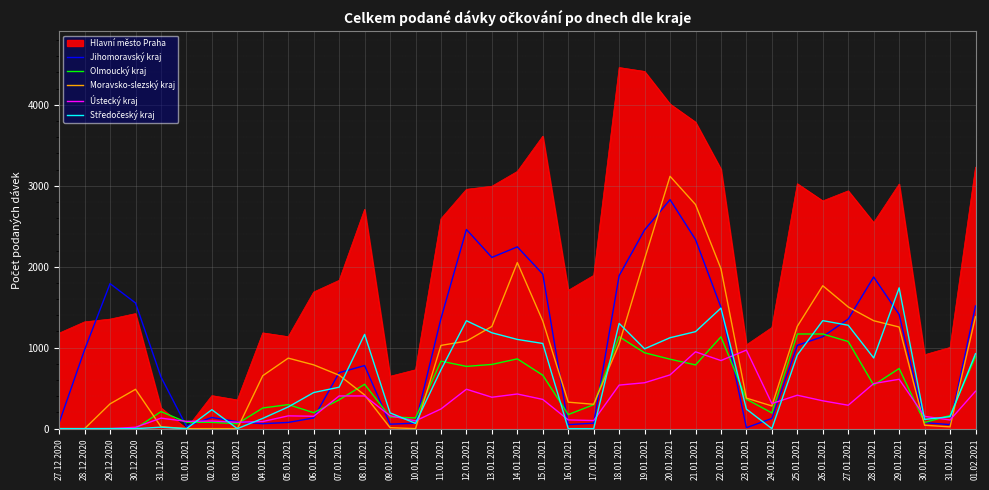

Which series has the largest total across all categories?

Hlavní město Praha